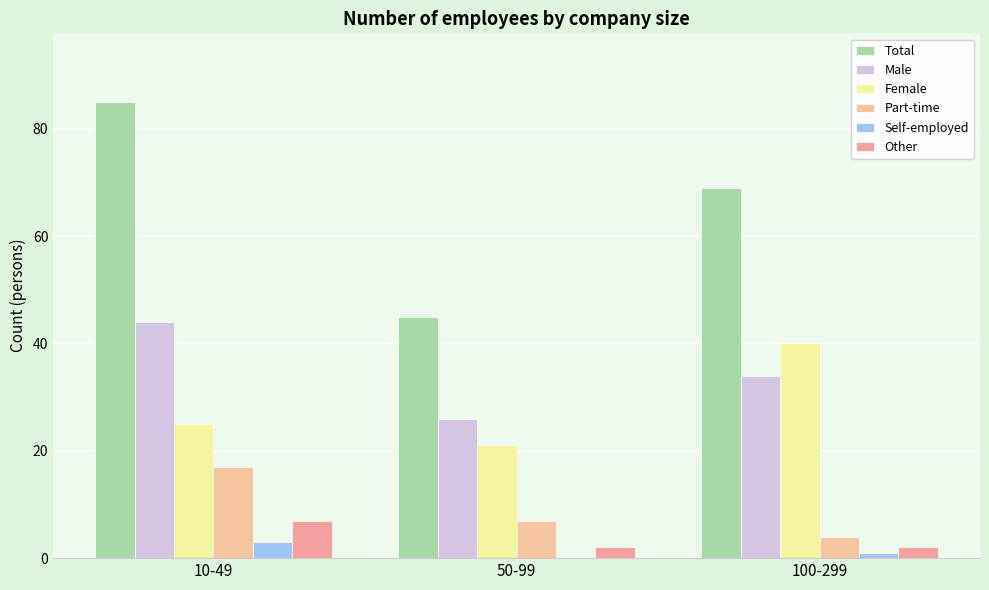

Reading right to left, what are all the values shown in this chart?

Total: 100-299=69	50-99=45	10-49=85
Male: 100-299=34	50-99=26	10-49=44
Female: 100-299=40	50-99=21	10-49=25
Part-time: 100-299=4	50-99=7	10-49=17
Self-employed: 100-299=1	50-99=0	10-49=3
Other: 100-299=2	50-99=2	10-49=7